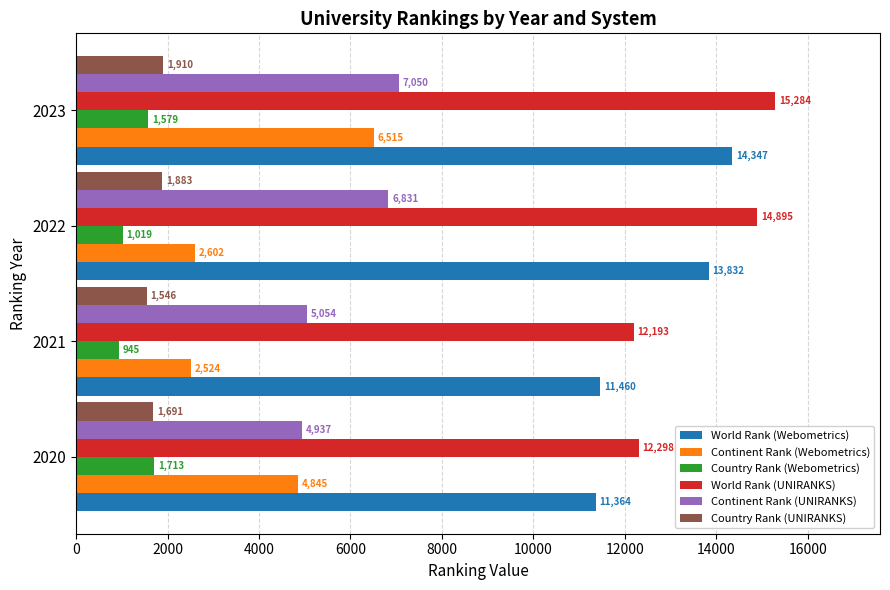

The value of Country Rank (Webometrics) at 2020 is 1713. True or false?

True